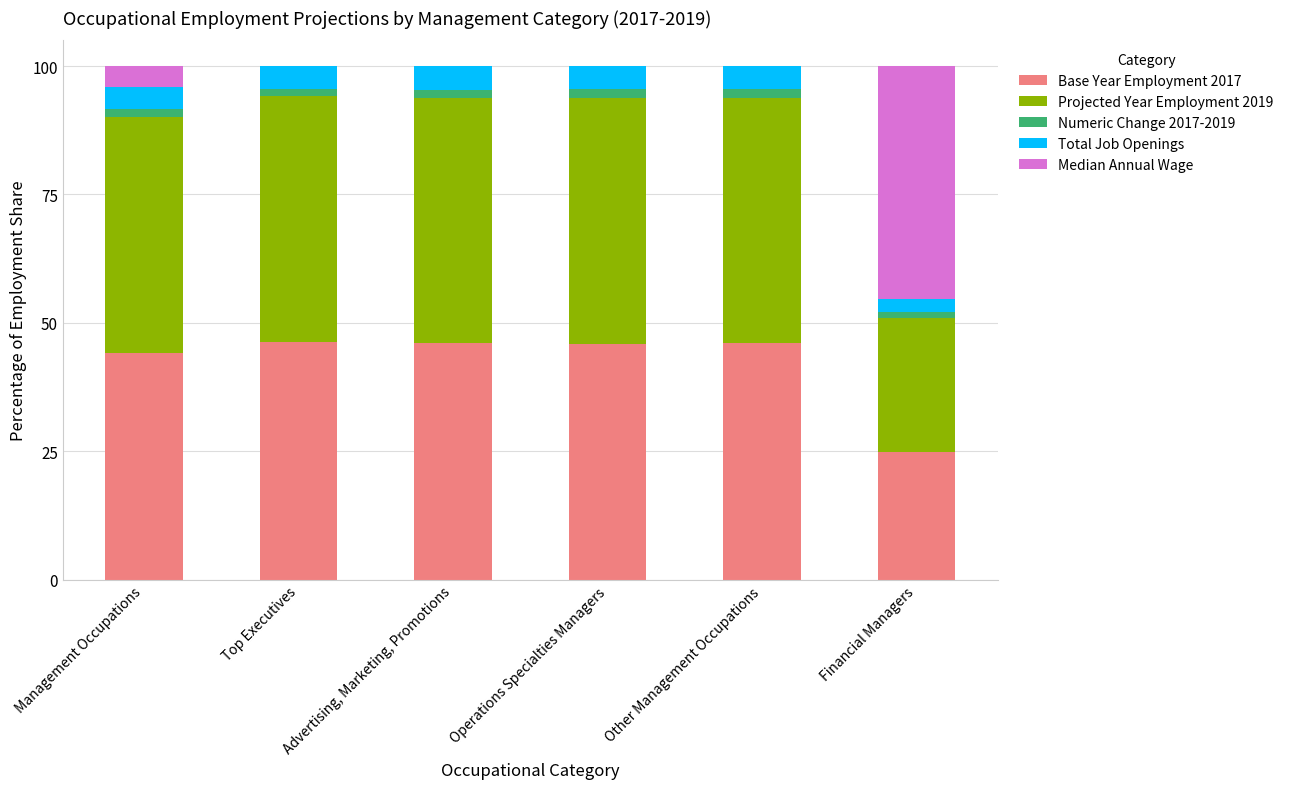

Is it true that Base Year Employment 2017 equals 8.8 at Financial Managers?

False